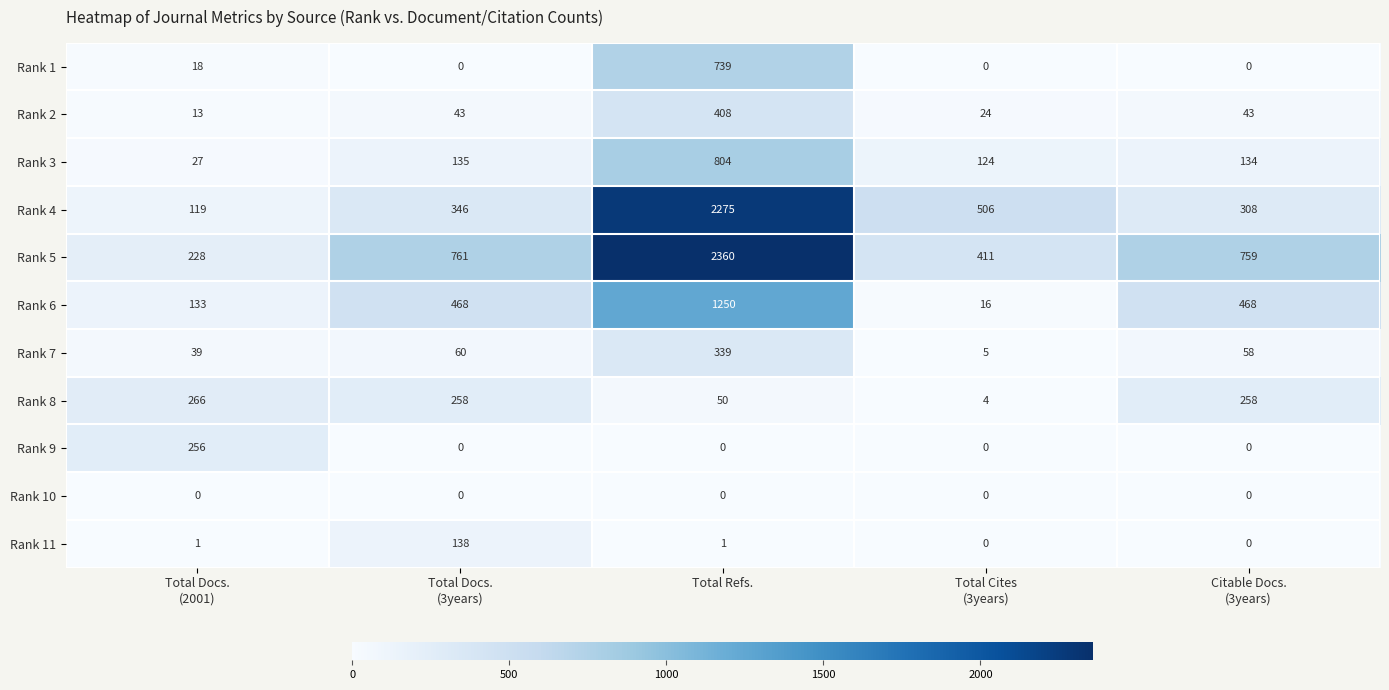

True or false: Rank 8 has a value of 50 at Total Refs..

True